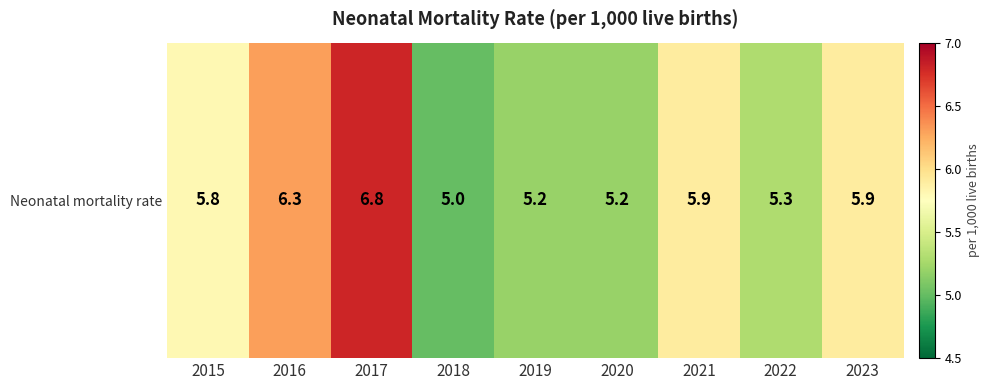

Which category has the lowest value across all series?

2018